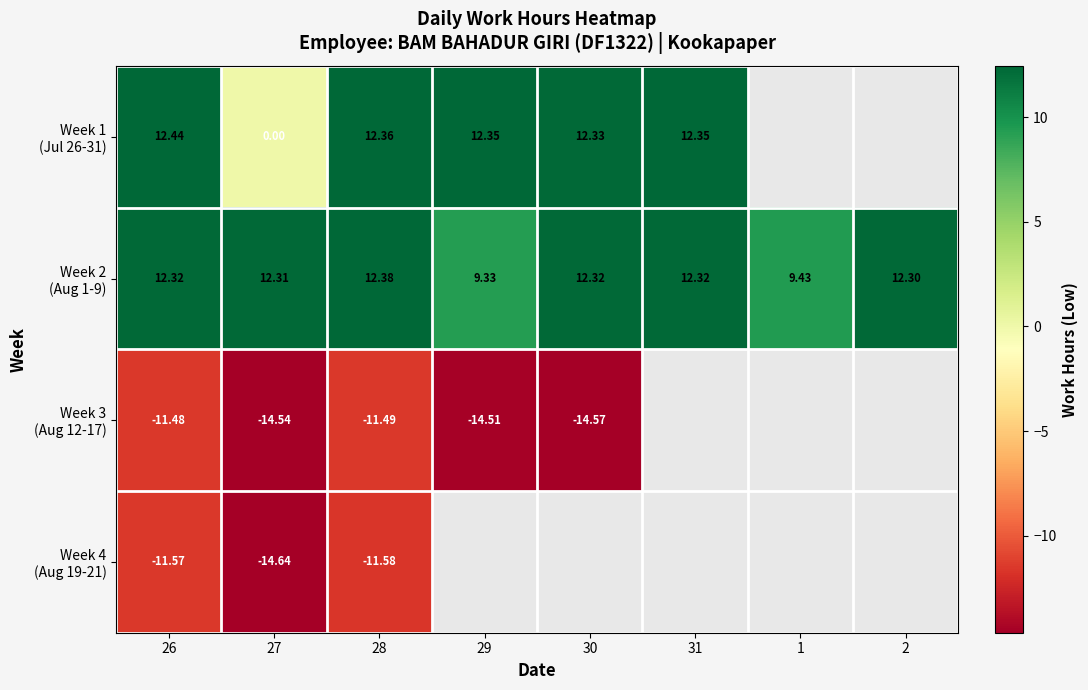

What is the minimum value for Week 3 (Aug 12-17)?

-14.6